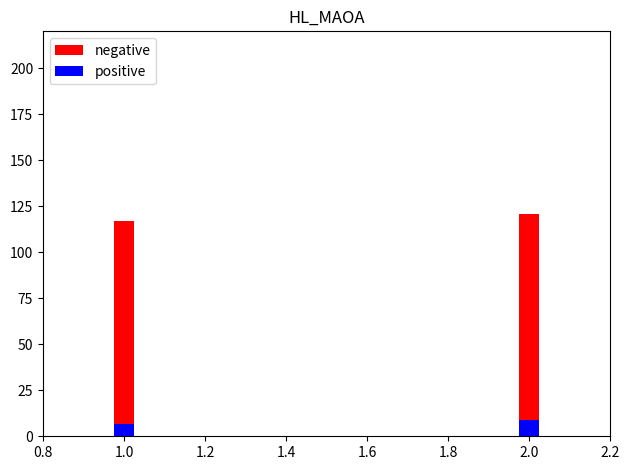

How many data points in positive are above 9?

1